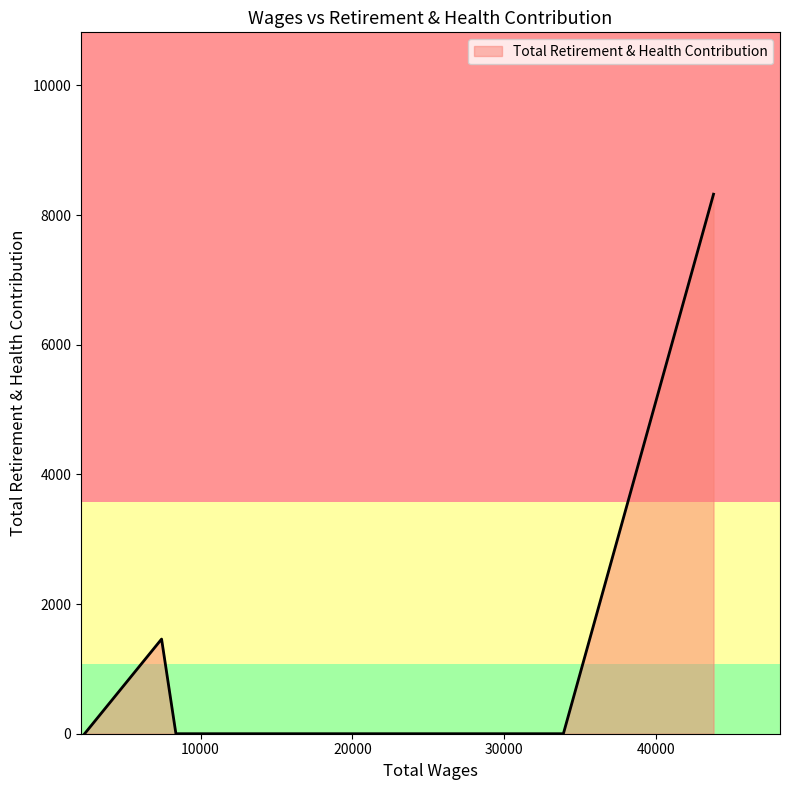

What is the difference between the maximum and second lowest values?

8322